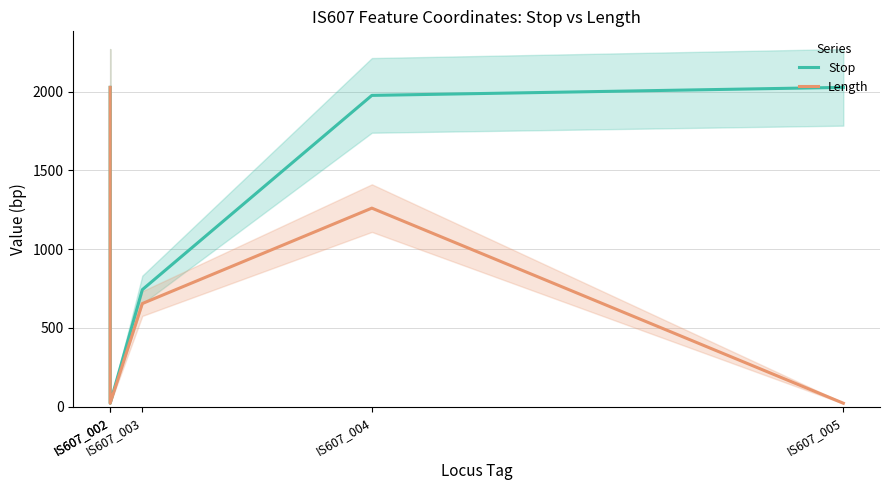

How many lines are shown in the chart?

2